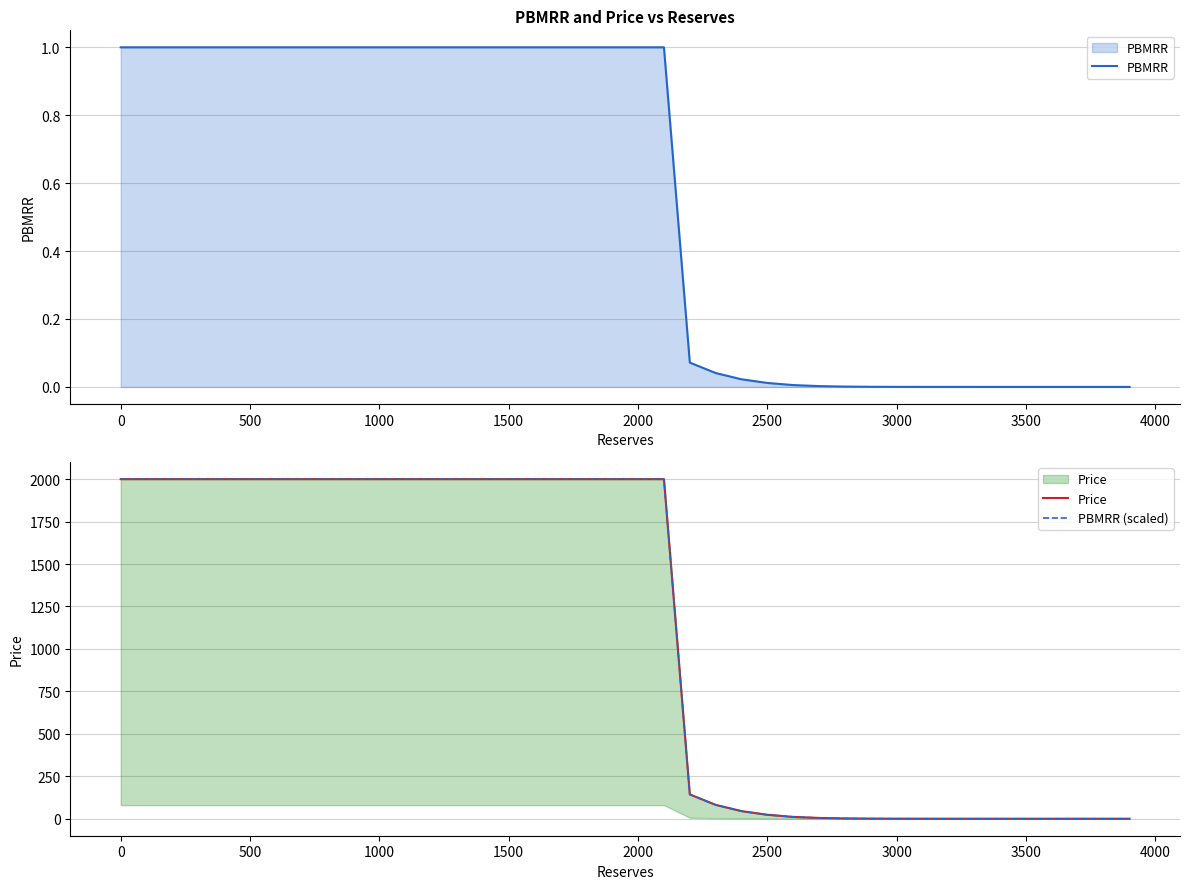

How many series are shown in this chart?

3